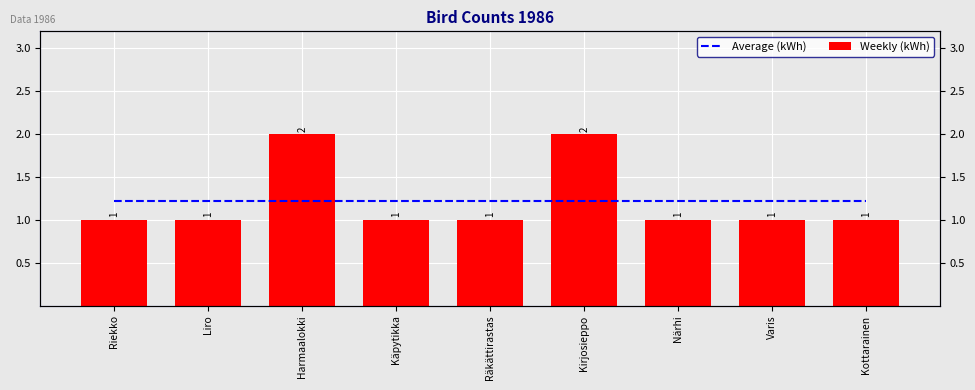

Count the number of data series in this chart.

2